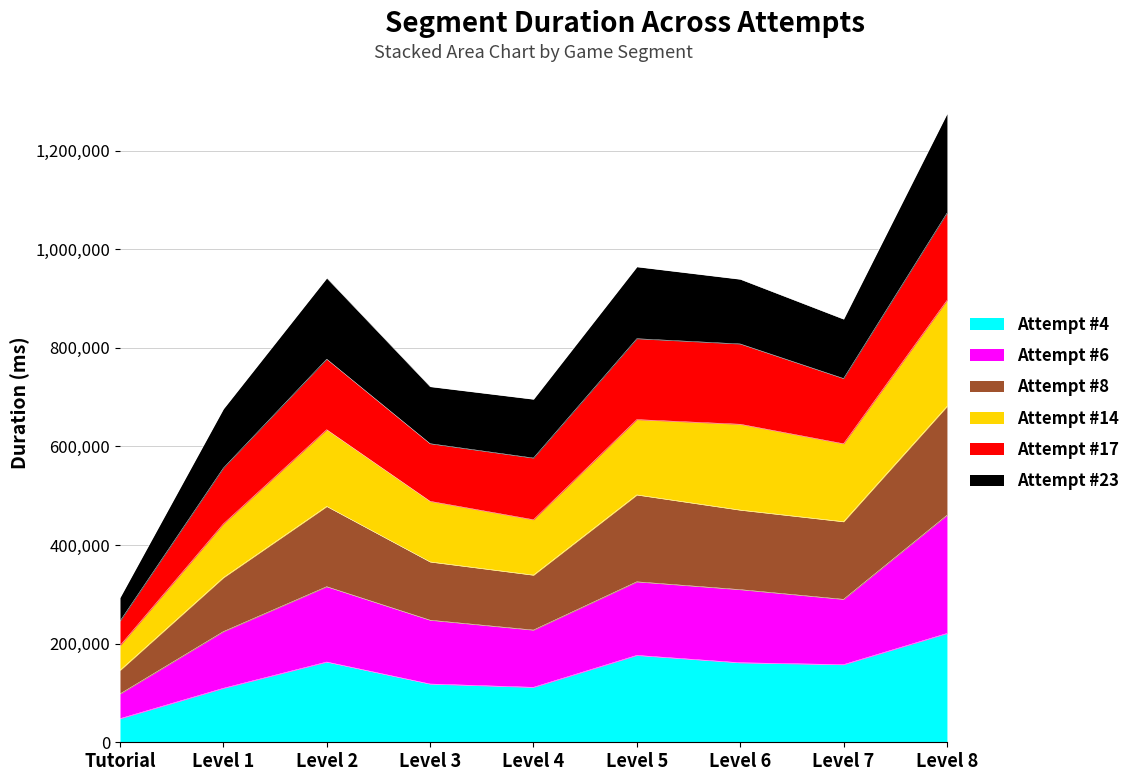

Does the chart have visible grid lines?

Yes